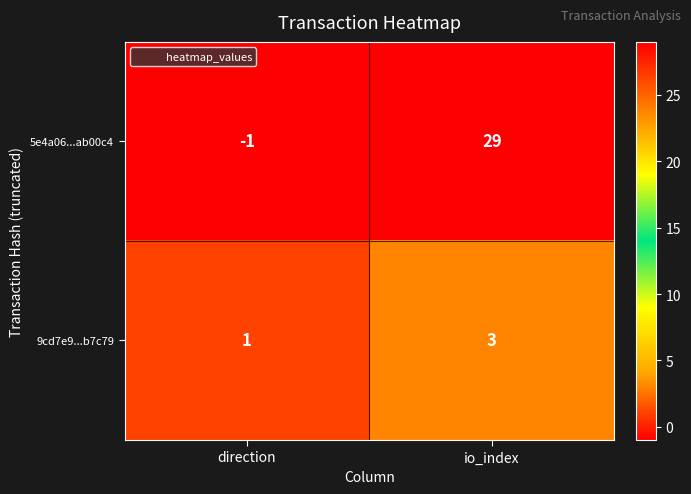

Reading left to right, extract all data points from this chart.

5e4a06...ab00c4: direction=-1	io_index=29
9cd7e9...b7c79: direction=1	io_index=3